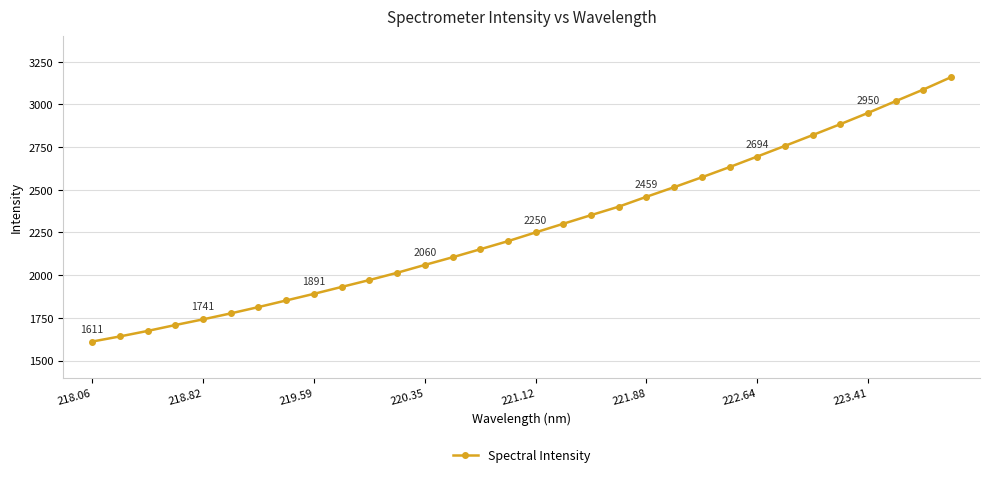

What is the value of the 30th point from the left?

3018.8